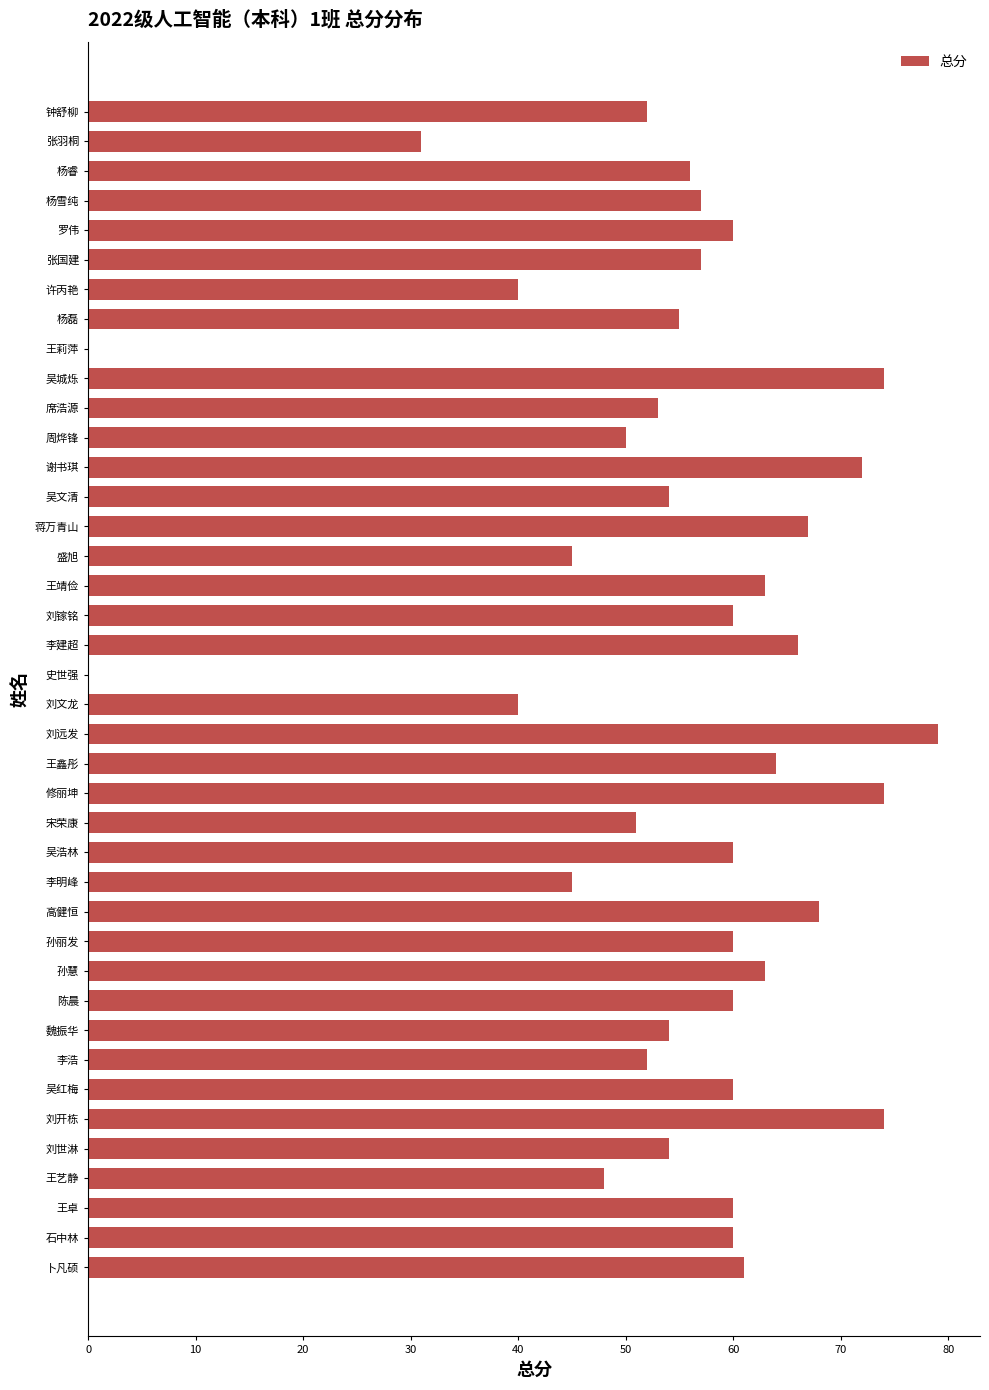

True or false: the data shows 60 at 刘镓铭.

True